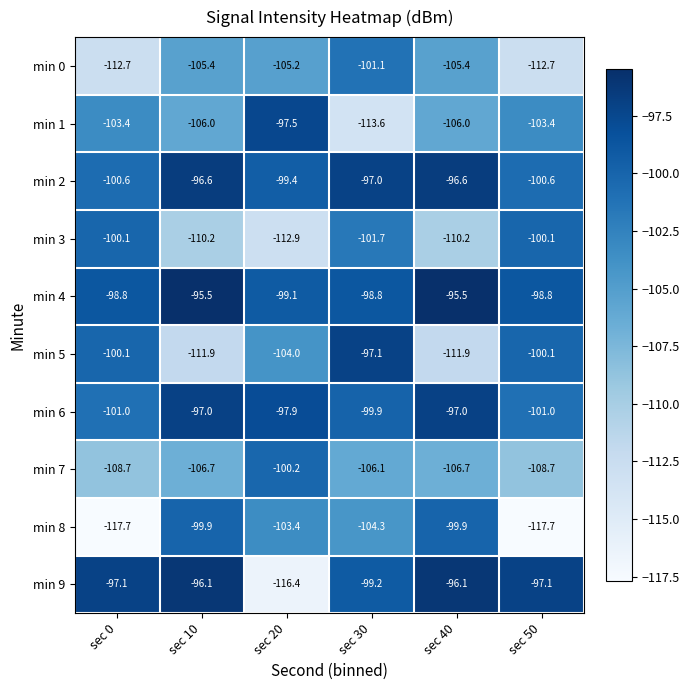

Which series has the largest total across all categories?

min 4